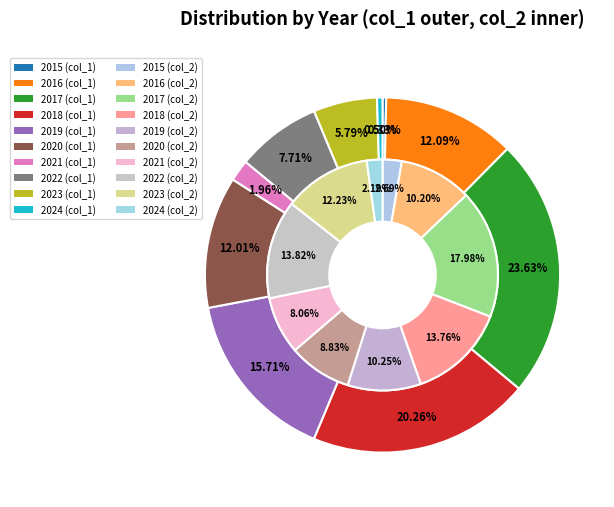

Rank the series at 2023 from highest to lowest value.

inner, outer